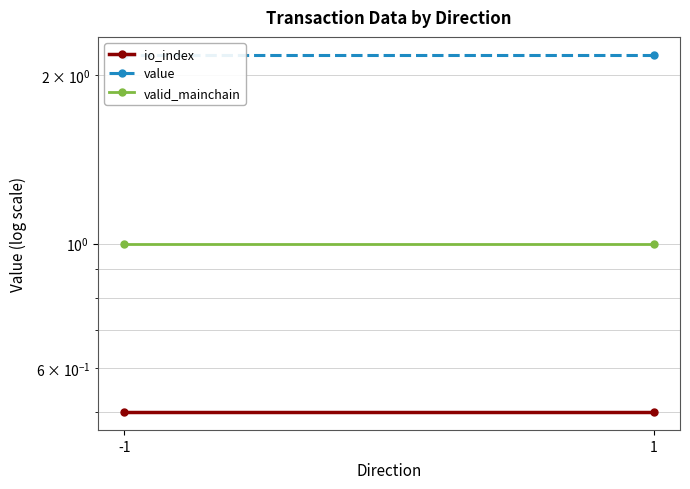

The value of value at -1 is 2.2. True or false?

True